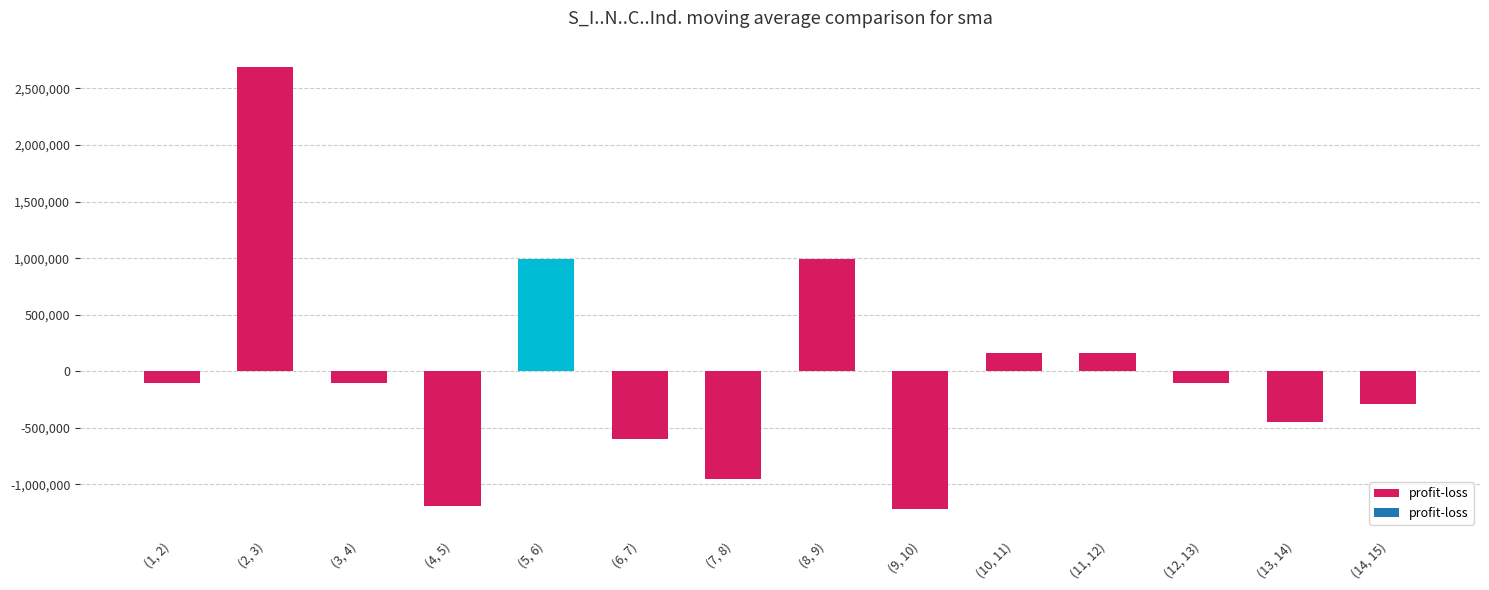

Between (2, 3) and (3, 4), which is larger?

(2, 3)